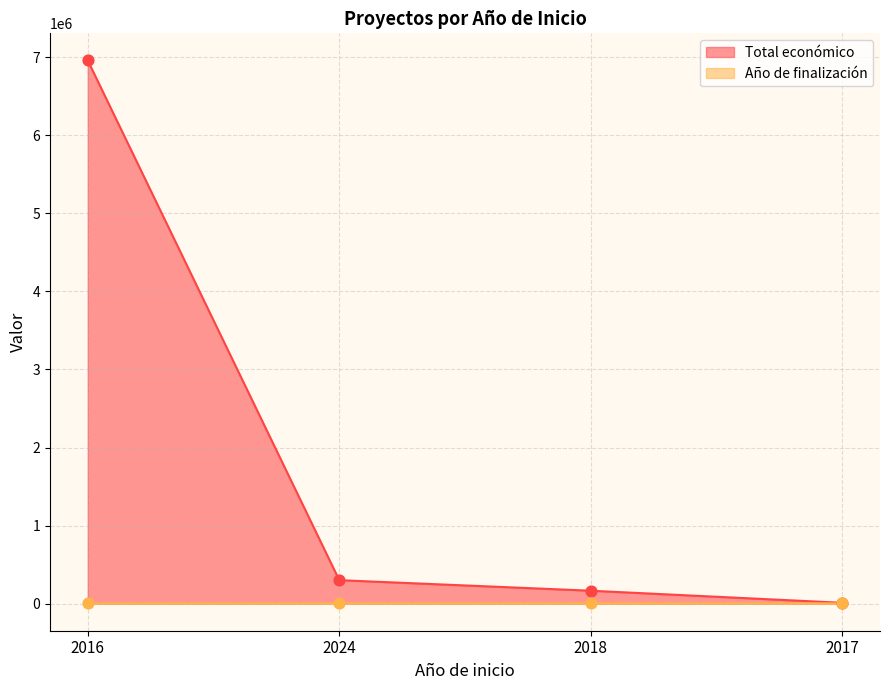

What are all the series names shown in the legend?

Total económico, Año de finalización